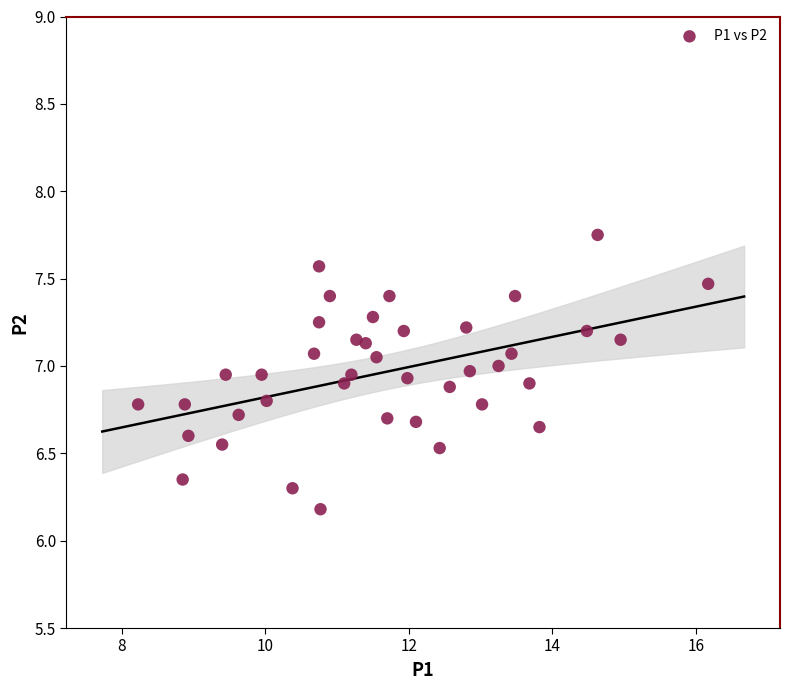

What is the range of Y values (max minus min)?

1.6